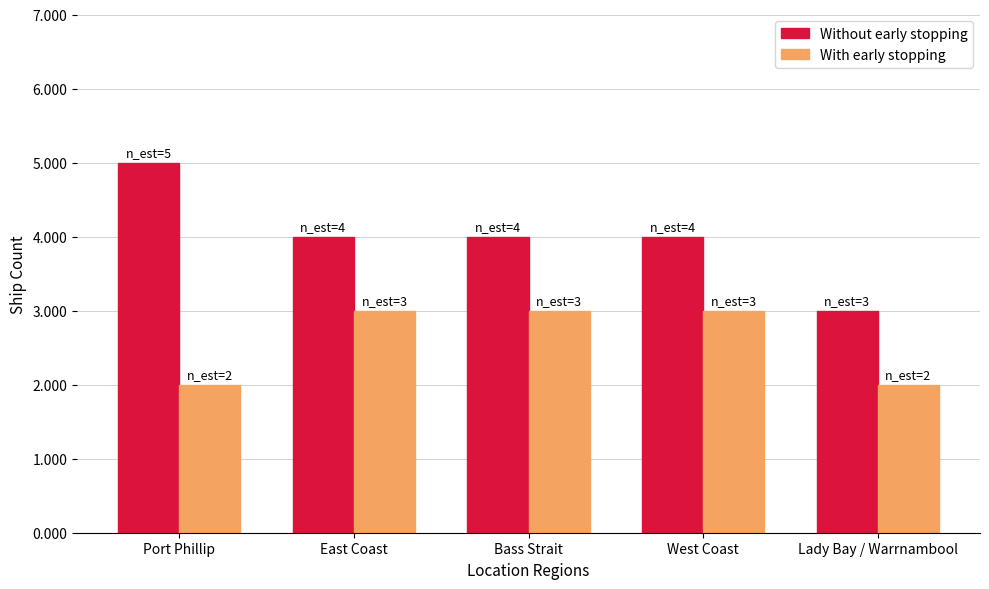

True or false: With early stopping has a value of 2 at Bass Strait.

False